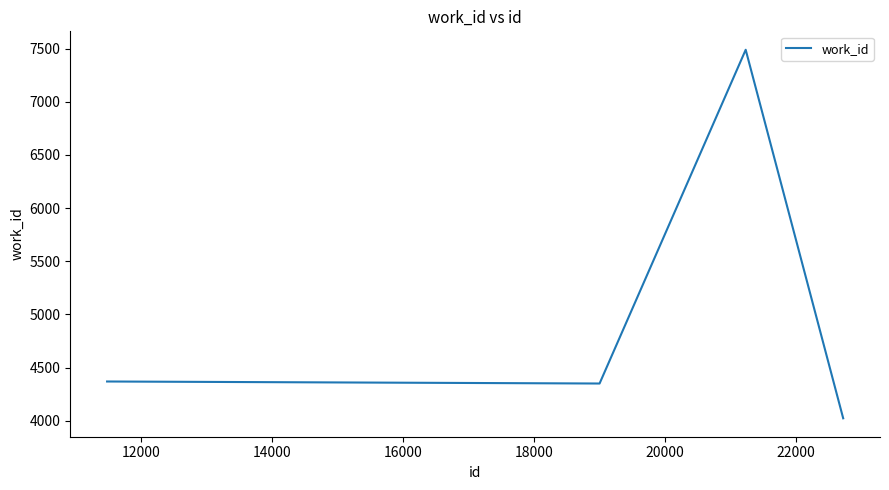

True or false: there are more than 2 points higher than both neighbors.

False